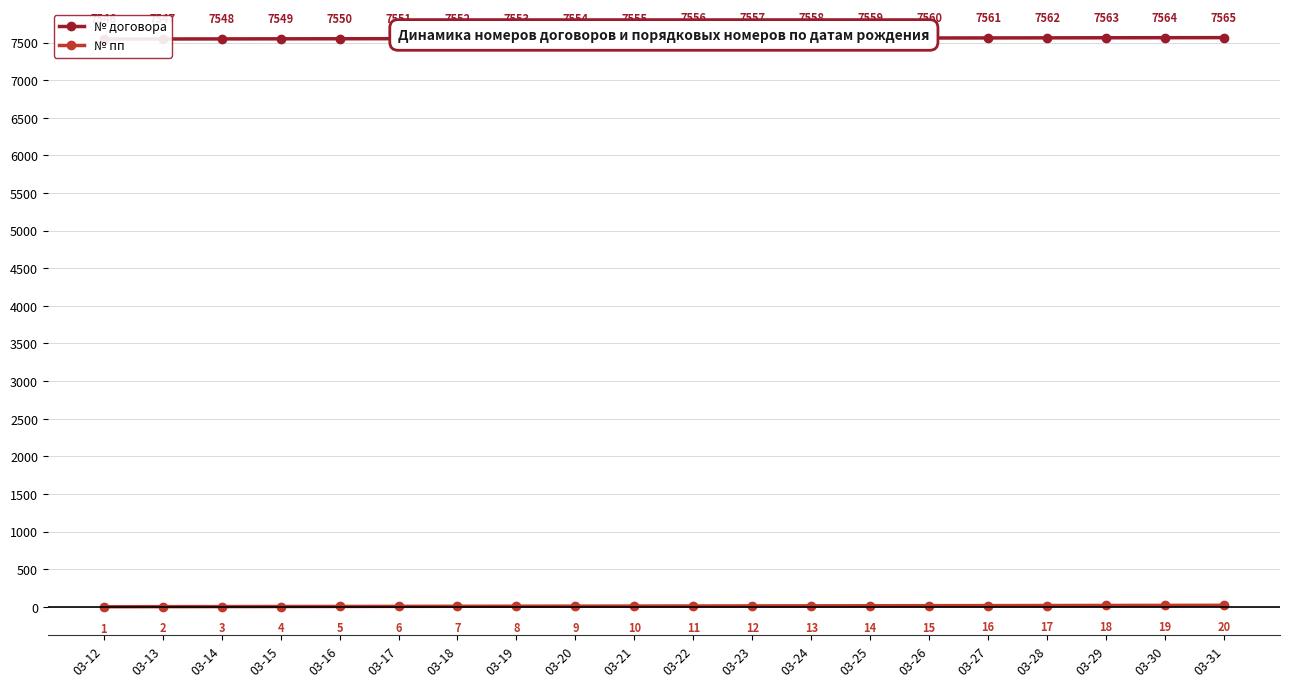

List the series in order of their peak value, lowest first.

№ пп, № договора